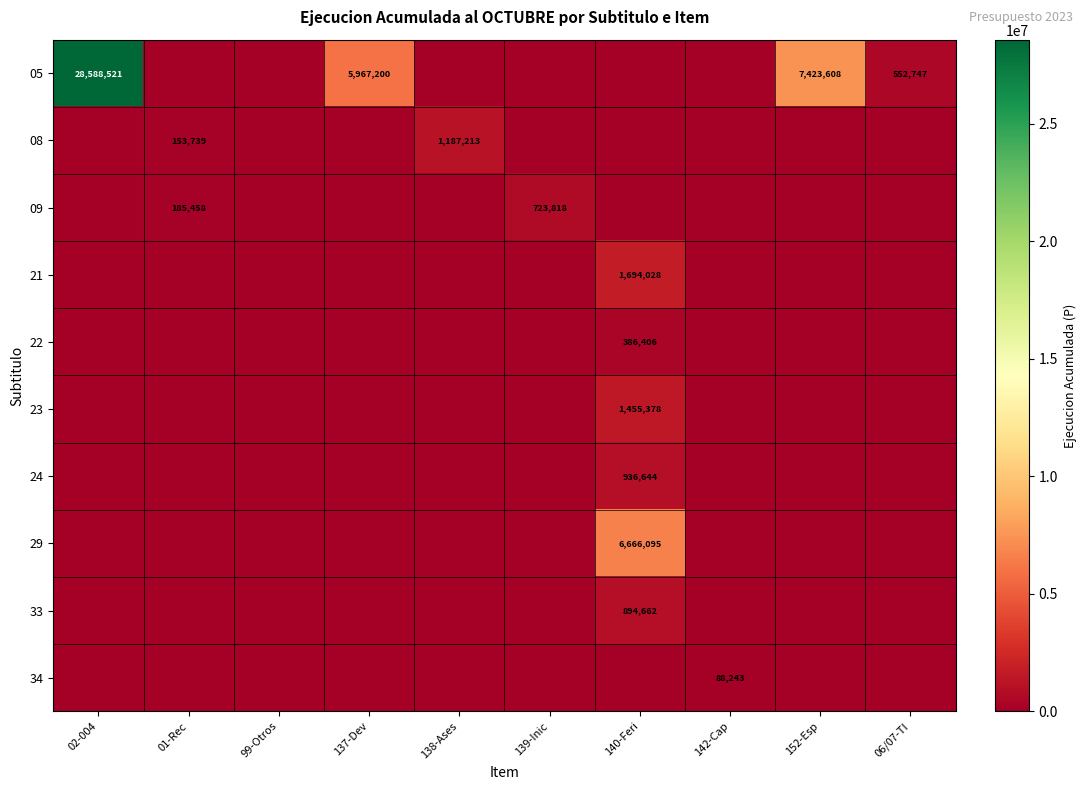

The value of 05 at 137-Dev is 5967200. True or false?

True